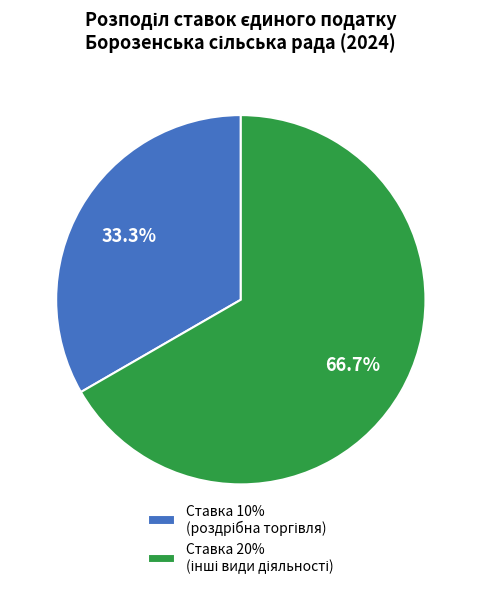

Does any single category account for the majority?

Yes